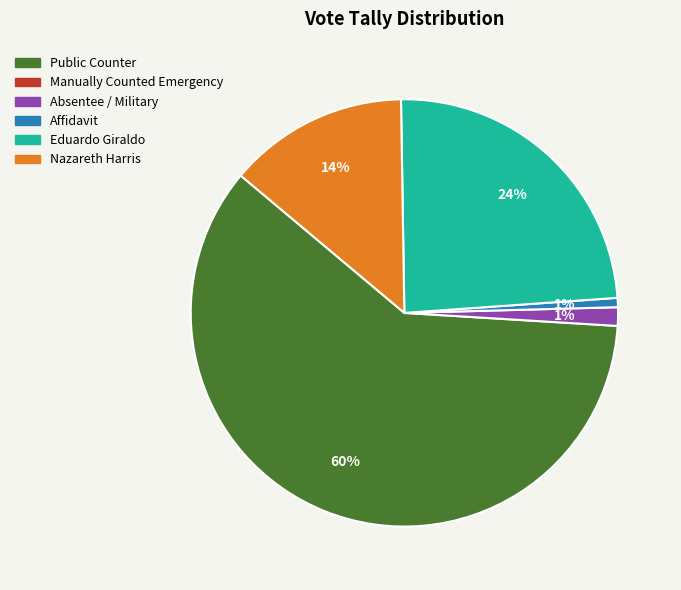

To the nearest percent, what is the average slice percentage?

20%